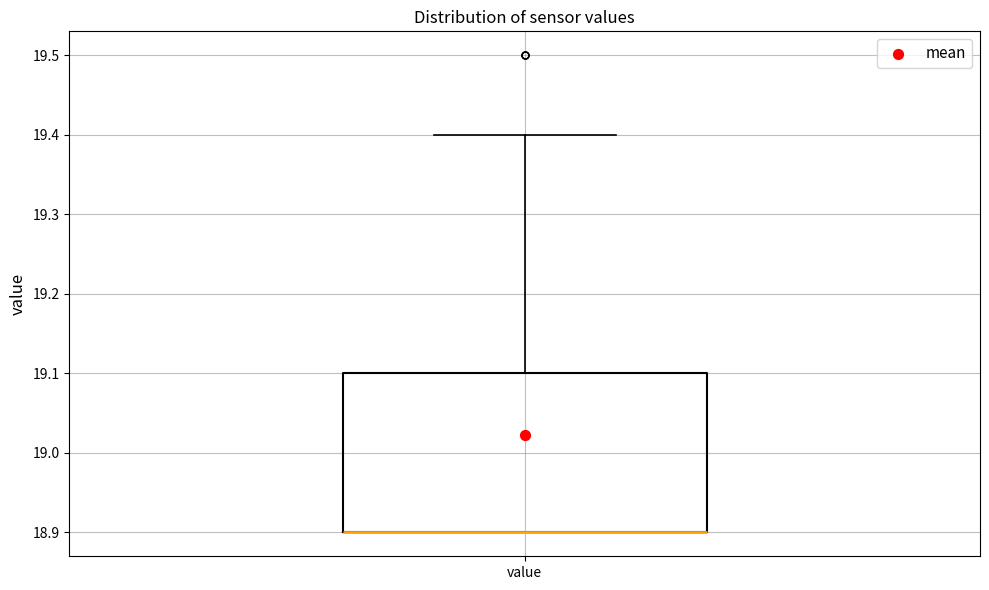

Where is the upper edge of the box for value on the y-axis? The values are not printed on the chart, so give them approximately, as read against the axis.

19.1